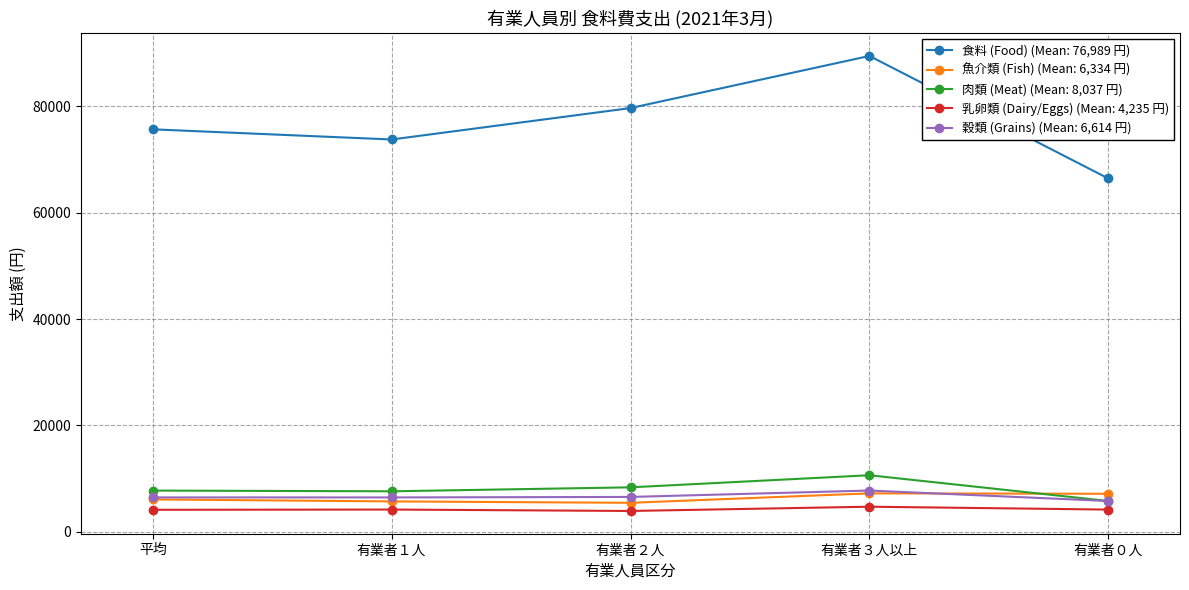

Count the number of categories in the chart.

5